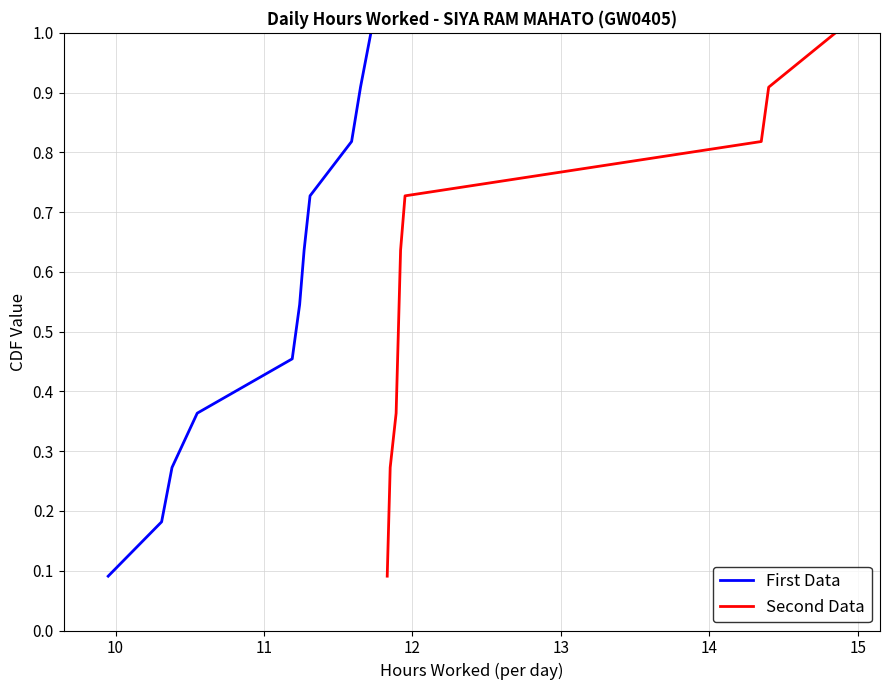

What is the maximum value for First Data?

1.0